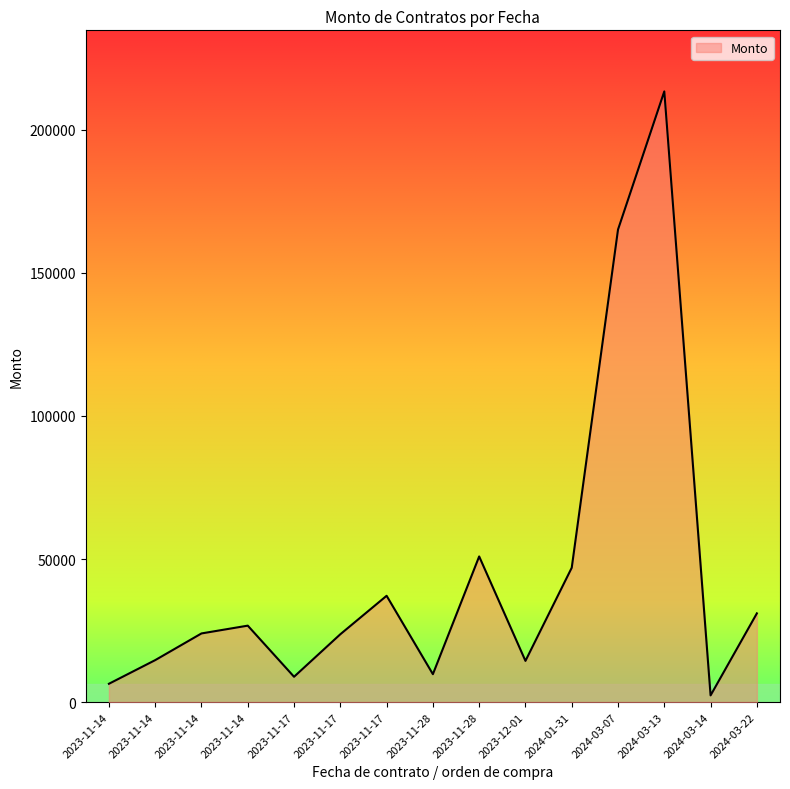

Rank the categories by value from highest to lowest.

2024-03-13, 2024-03-07, 2023-11-28, 2024-01-31, 2023-11-17, 2024-03-22, 2023-11-14, 2023-11-14, 2023-11-17, 2023-11-14, 2023-12-01, 2023-11-28, 2023-11-17, 2023-11-14, 2024-03-14